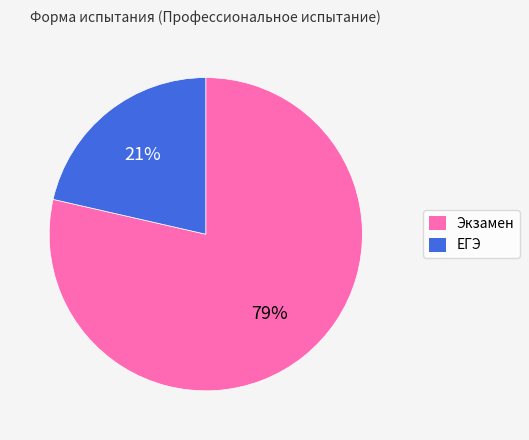

What percentage is the ЕГЭ slice, to the nearest percent?

21%